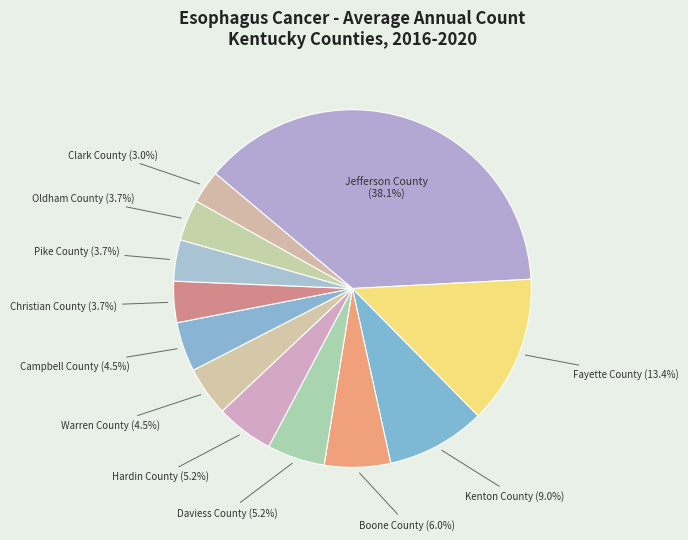

How many segments does this pie chart have?

12